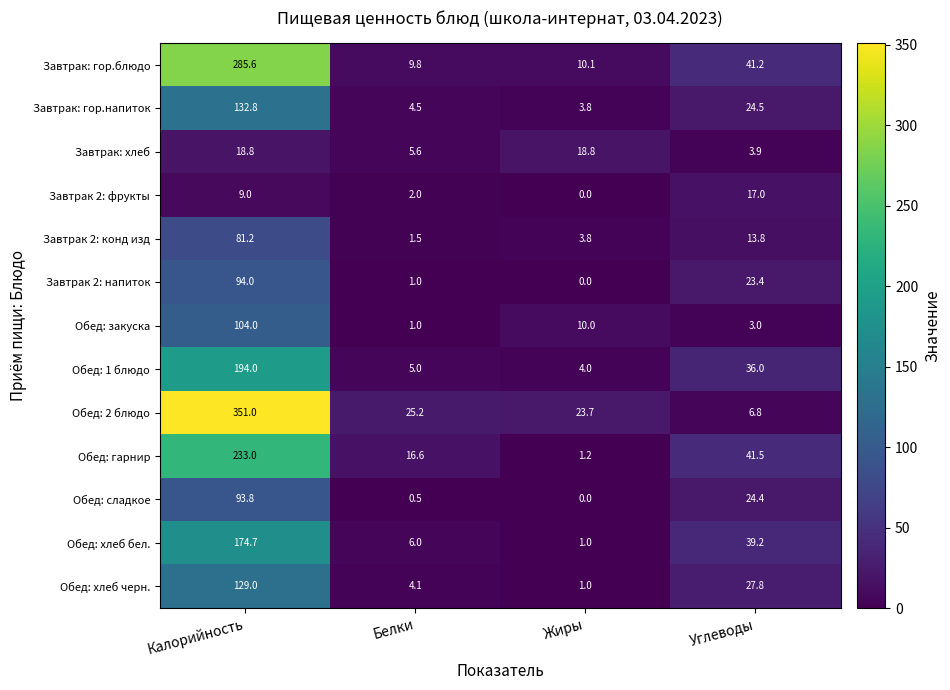

The Обед: 2 блюдо series shows 25.2 at Белки. True or false?

True